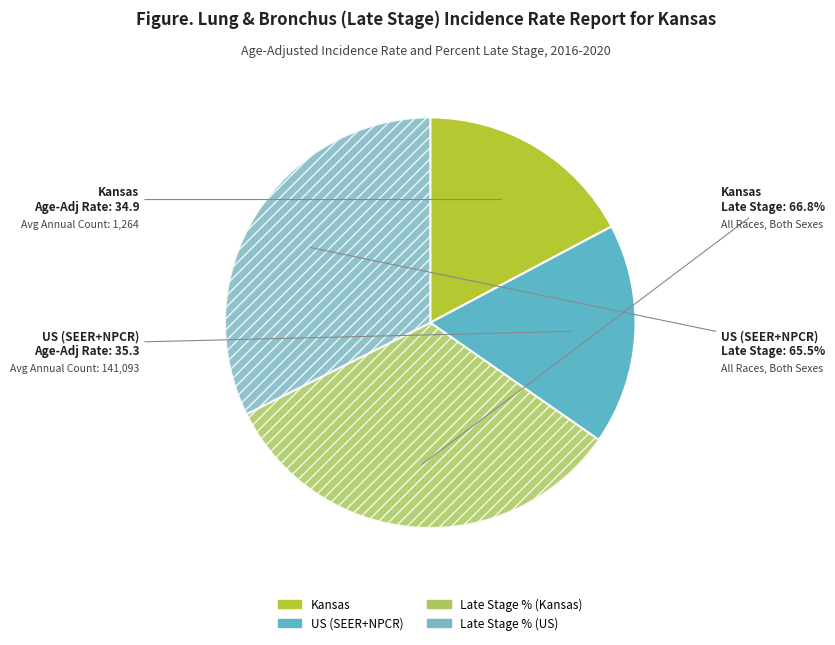

To the nearest percent, what is the average slice percentage?

25%